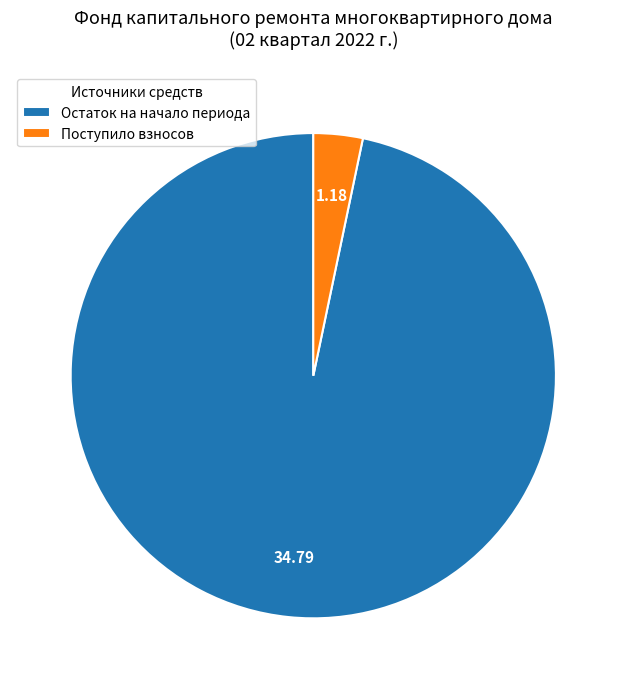

Rank the categories by value from highest to lowest.

Остаток на начало периода, Поступило взносов